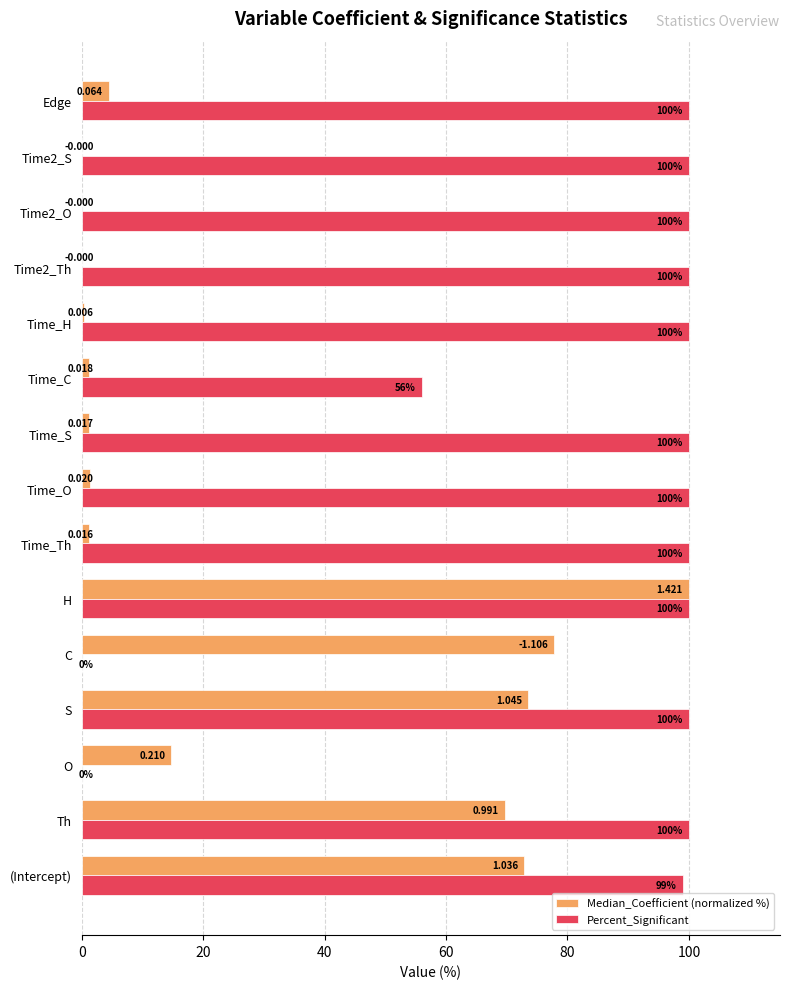

Is the value of Median_Coefficient (normalized %) at Time_S greater than the value of Percent_Significant at S?

No